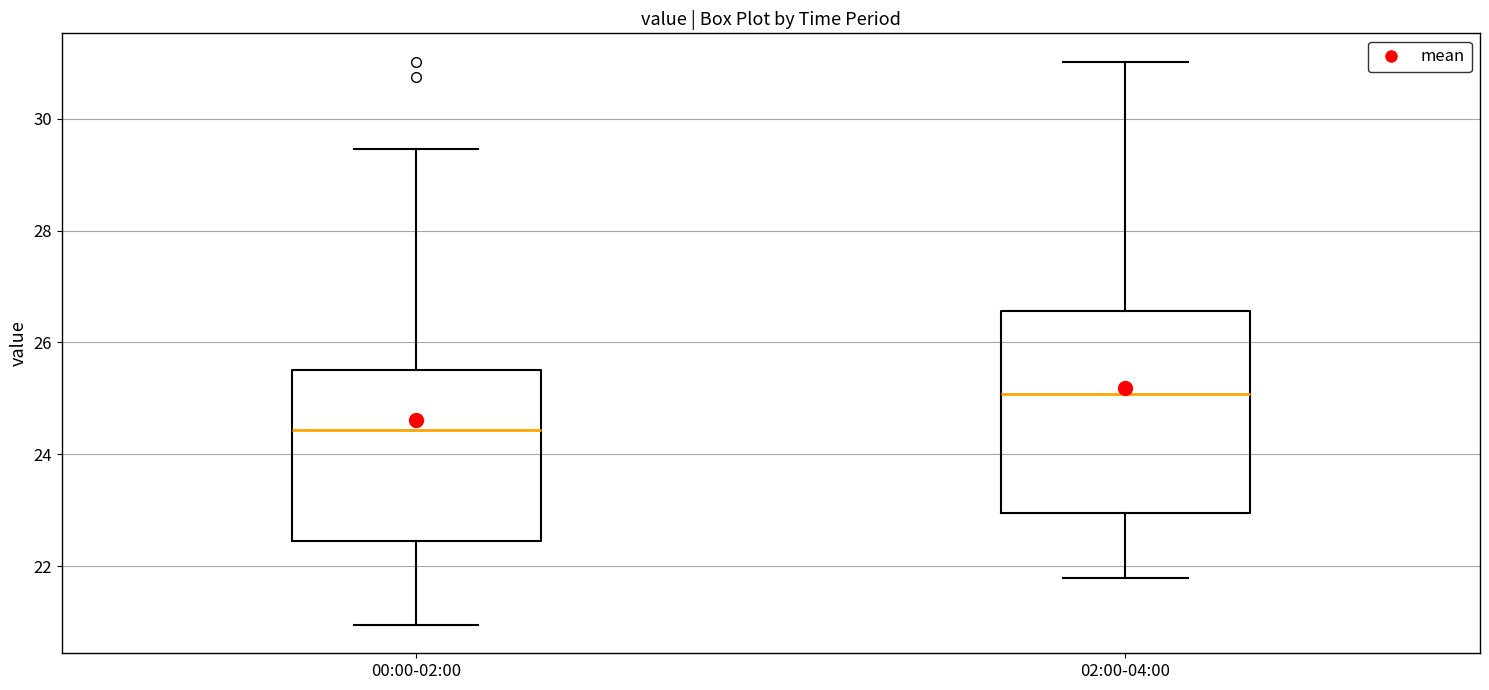

Reading left to right, read every box against the y-axis: the position of its median line, the range the box covers, and the ends of its whiskers. The values are not printed on the chart, so give them approximately, as read against the axis.

00:00-02:00: median 24.4, box 22.4 to 25.6, whiskers 21.0 to 29.4
02:00-04:00: median 25.0, box 23.0 to 26.6, whiskers 21.8 to 31.0